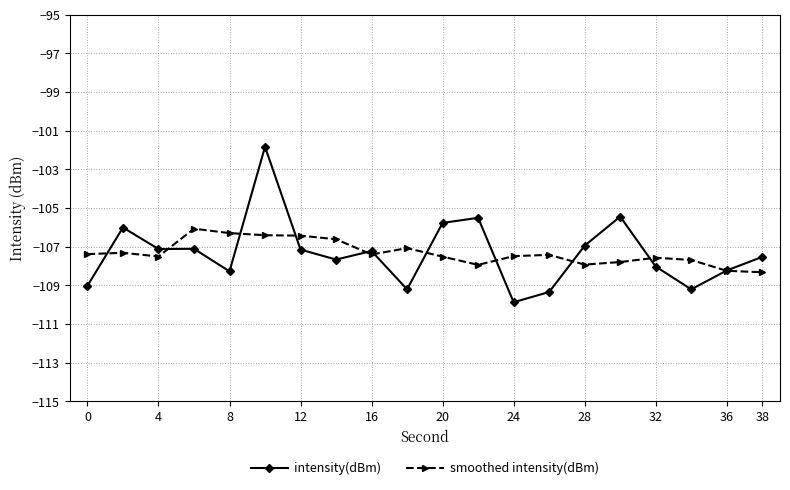

Which series has the widest spread of values?

intensity(dBm)